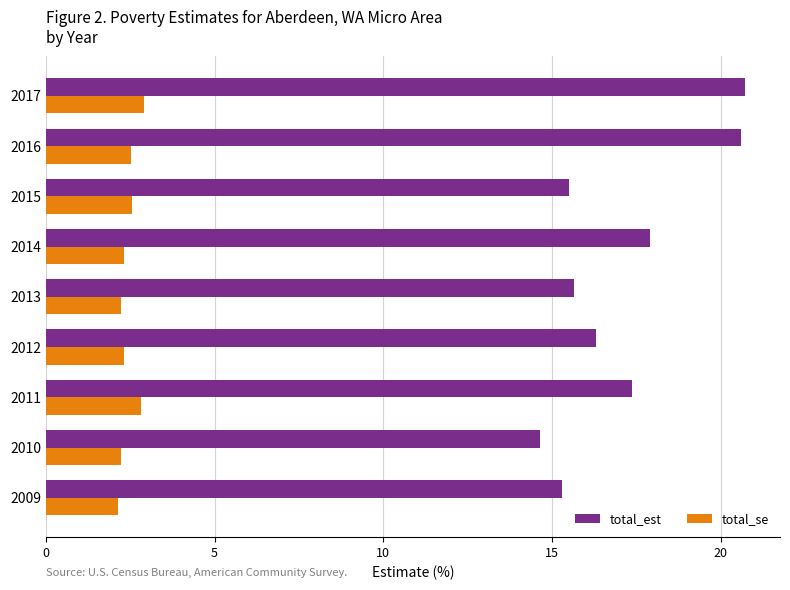

Which series has the largest range (max minus min)?

total_est